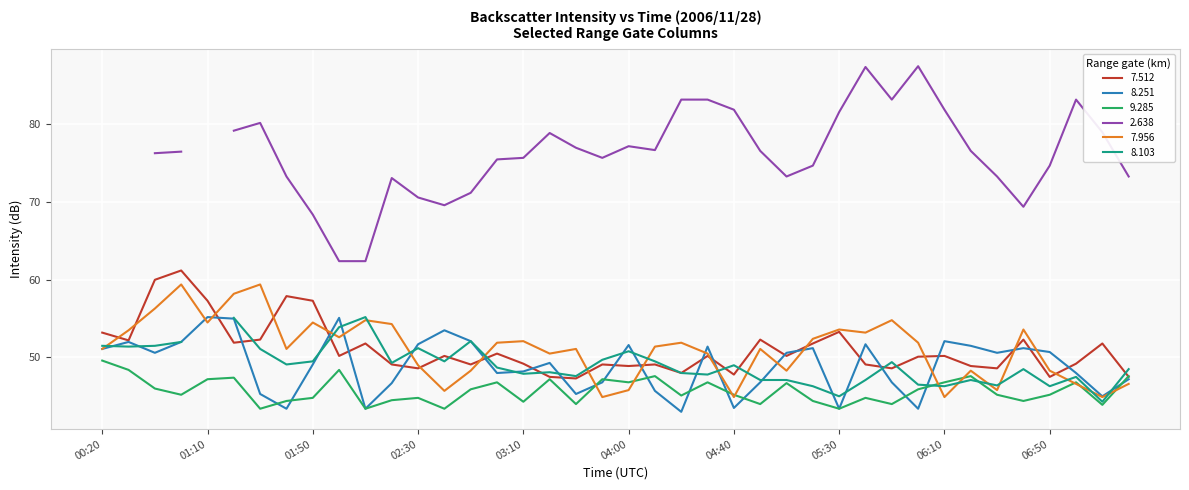

What is the label of the 15th point from the right?

04:50